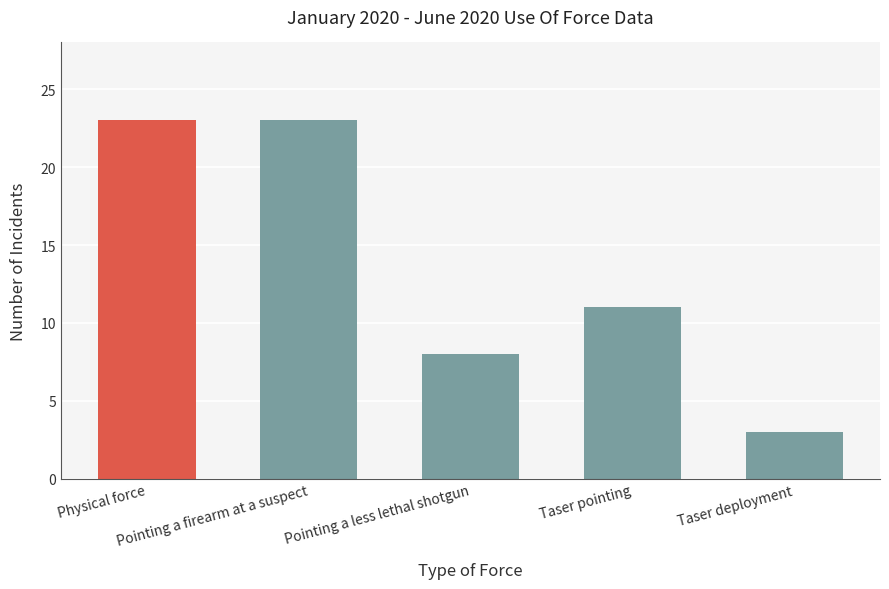

Reading left to right, what are all the values shown in this chart?

Physical force=23	Pointing a firearm at a suspect=23	Pointing a less lethal shotgun=8	Taser pointing=11	Taser deployment=3